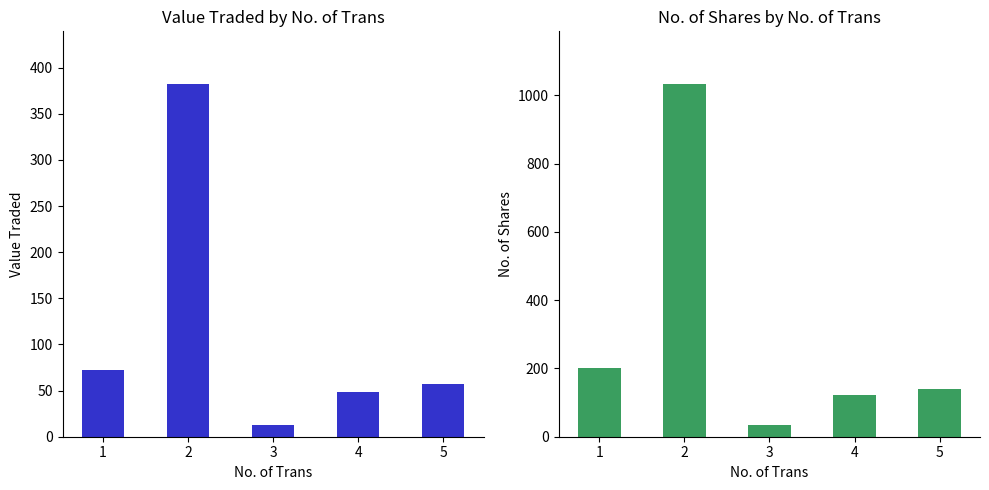

What is the sum of the Value Traded values at 1 and 2?

454